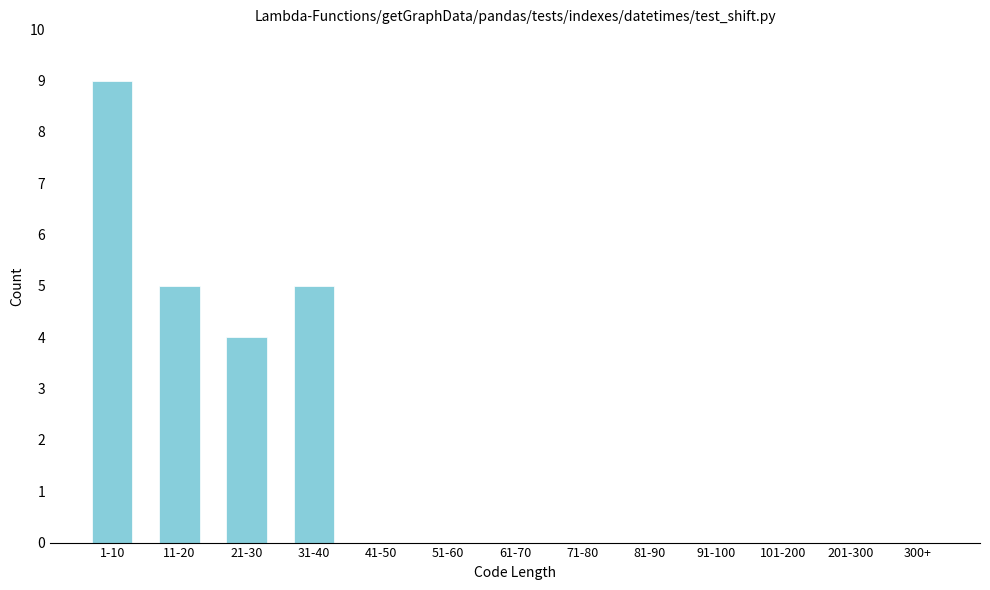

Reading left to right, extract all data points from this chart.

1-10=9	11-20=5	21-30=4	31-40=5	41-50=0	51-60=0	61-70=0	71-80=0	81-90=0	91-100=0	101-200=0	201-300=0	300+=0